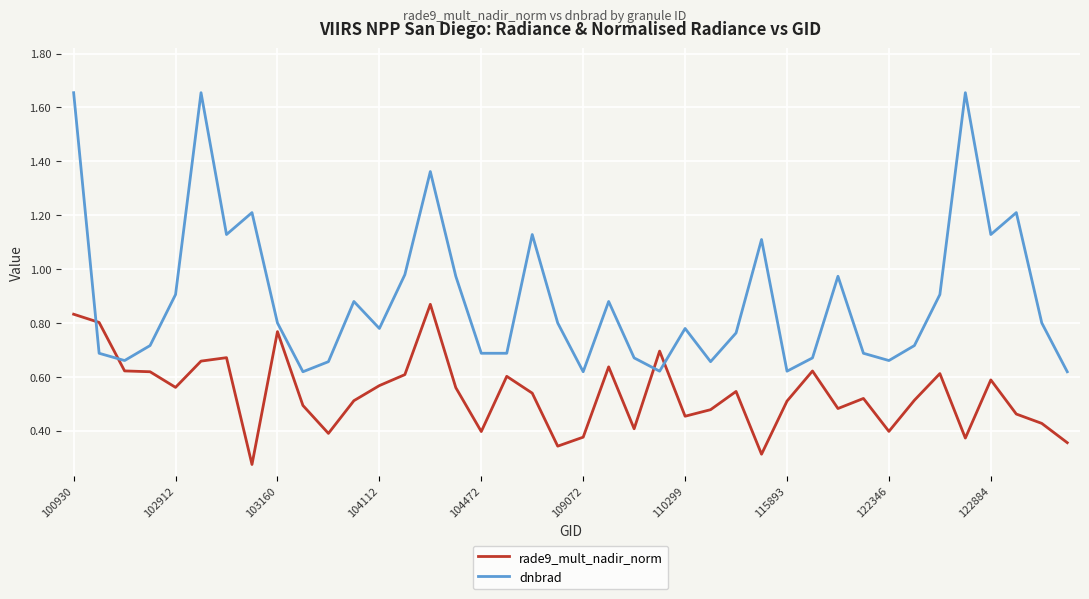

True or false: dnbrad and rade9_mult_nadir_norm intersect in this chart.

True